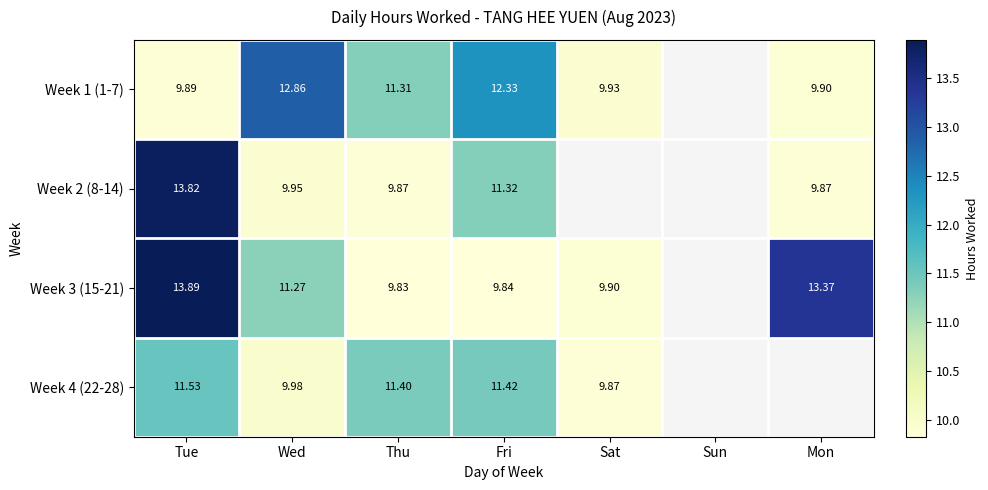

What is the difference between the Week 4 (22-28) values at Sat and Tue?

1.7